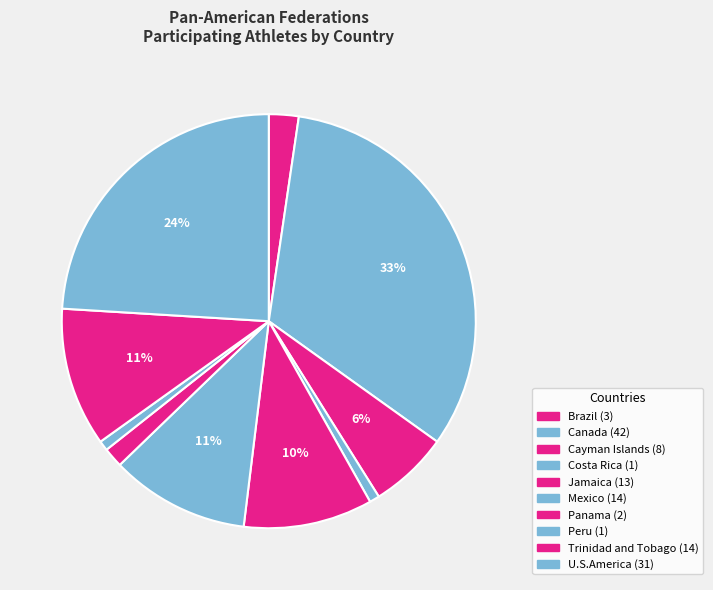

True or false: Panama accounts for 1% of the total.

False